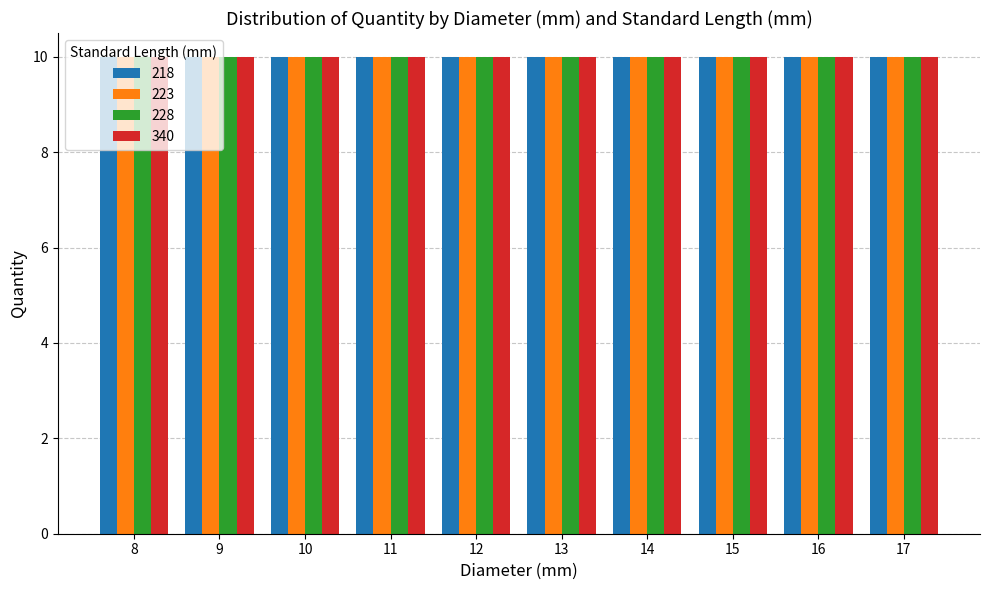

Between 8 and 14, which series saw the biggest shift?

218